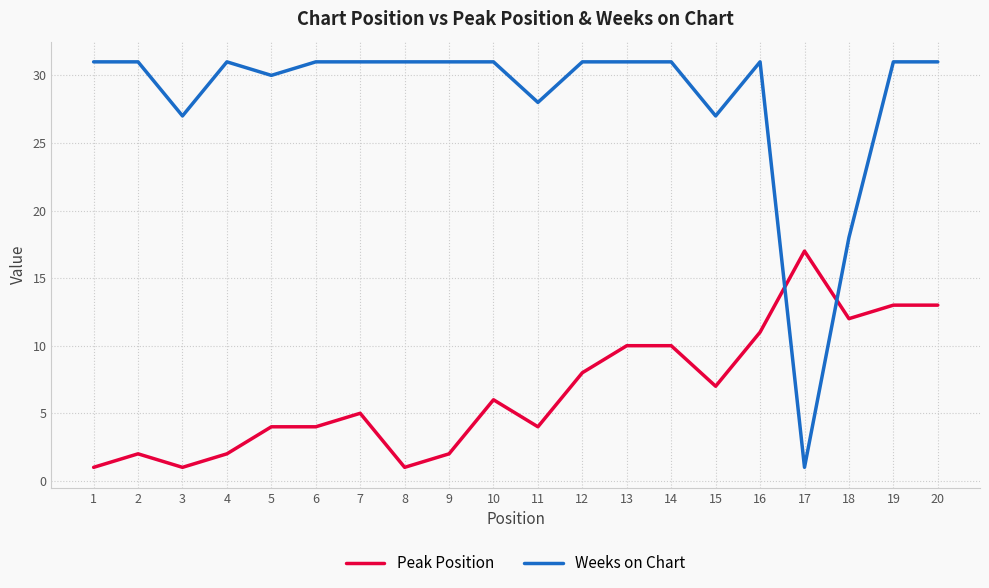

Which series has the largest total across all categories?

Weeks on Chart